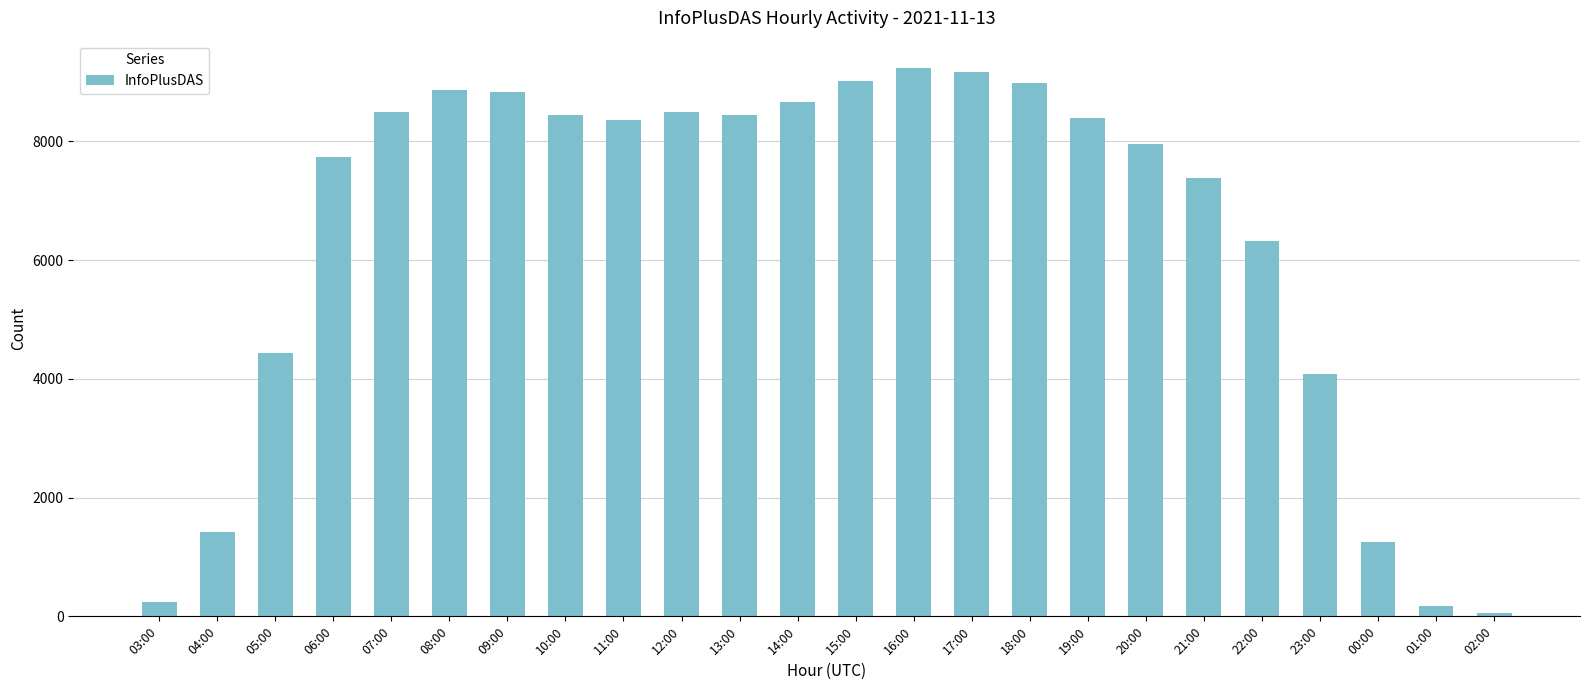

Which label corresponds to the smallest value in the chart?

02:00